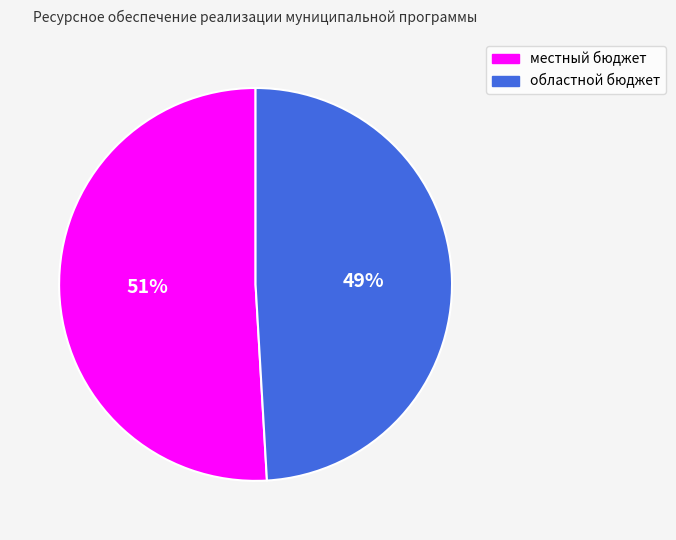

How many slices are in this pie chart?

2